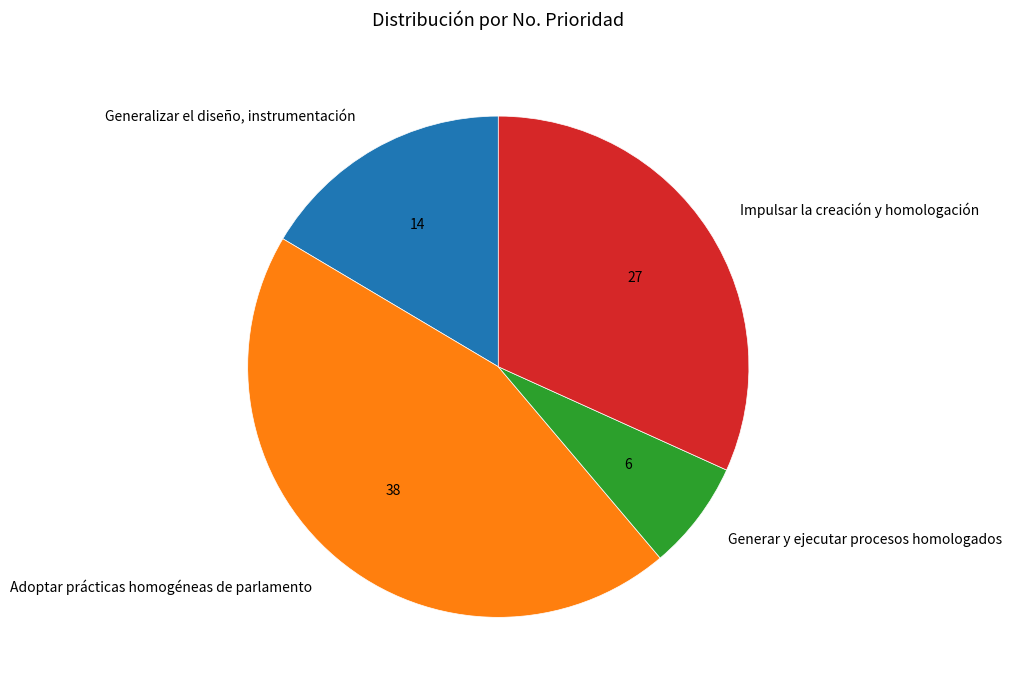

Which slice is the smallest?

Generar y ejecutar procesos homologados